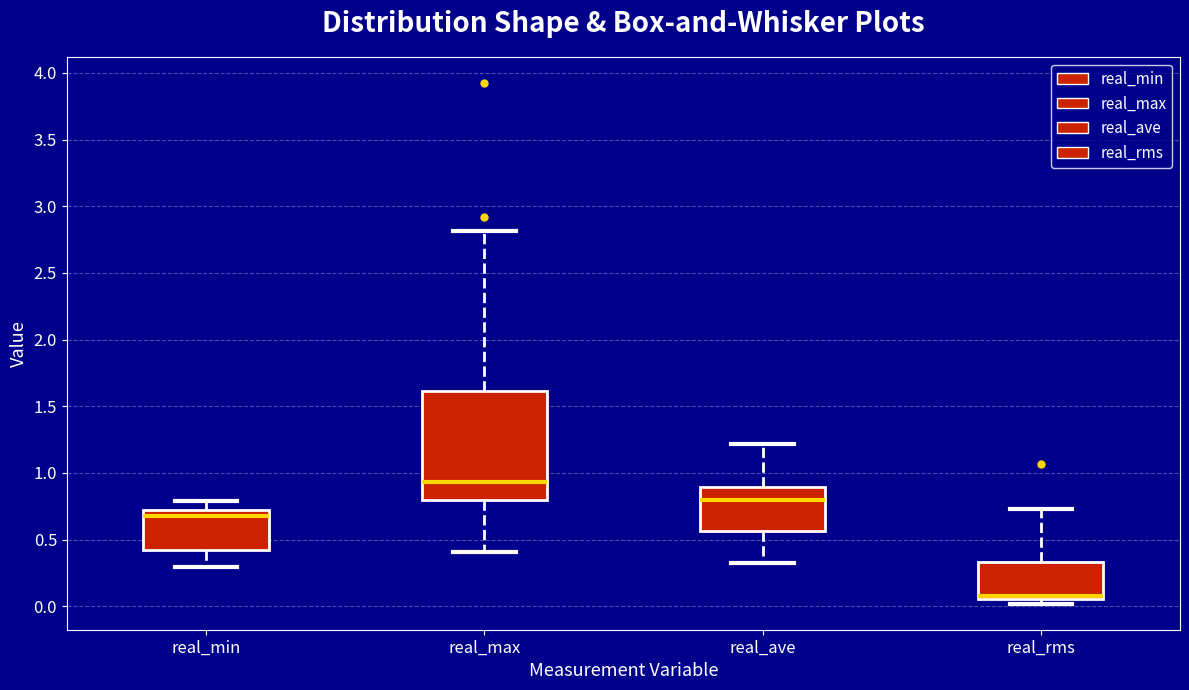

Reading left to right, transcribe this box plot: for each box, give where its median line is, the range the box spans, and where its two whiskers end, as read against the y-axis. The values are not printed on the chart, so give them approximately, as read against the axis.

real_min: median 0.70 (just below the box's upper edge), box 0.40 to 0.70, whiskers 0.30 to 0.80
real_max: median 0.95, box 0.80 to 1.60, whiskers 0.40 to 2.80
real_ave: median 0.80, box 0.55 to 0.90, whiskers 0.30 to 1.20
real_rms: median 0.10, box 0.05 to 0.35, whiskers 0.00 to 0.75